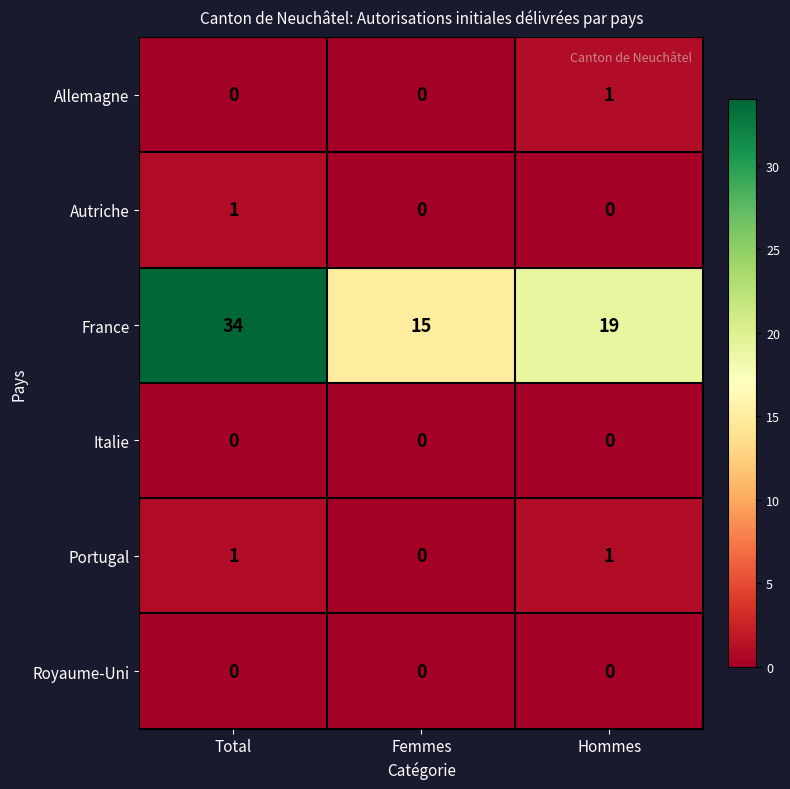

List the labels in order of France value, smallest first.

Femmes, Hommes, Total